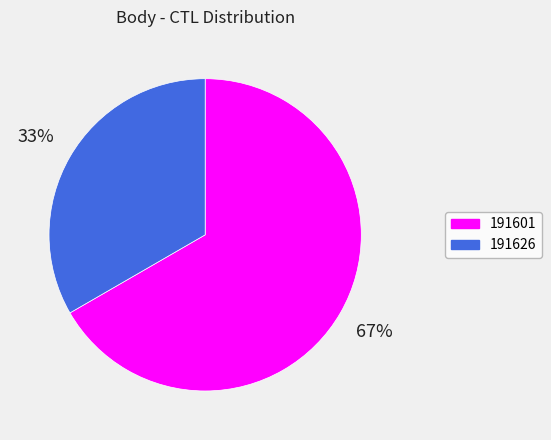

To the nearest percent, what percentage of the pie is 191626?

33%